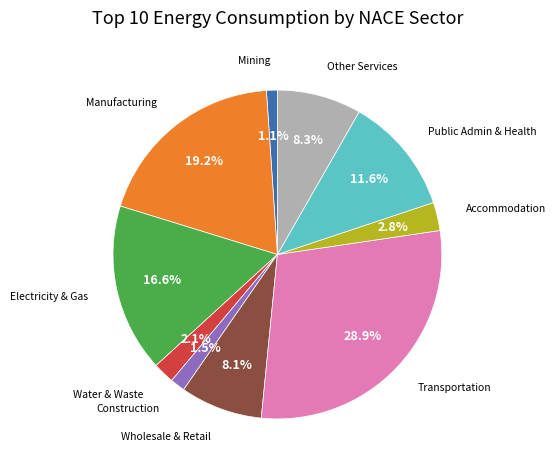

What is the largest slice in the pie chart?

Transportation